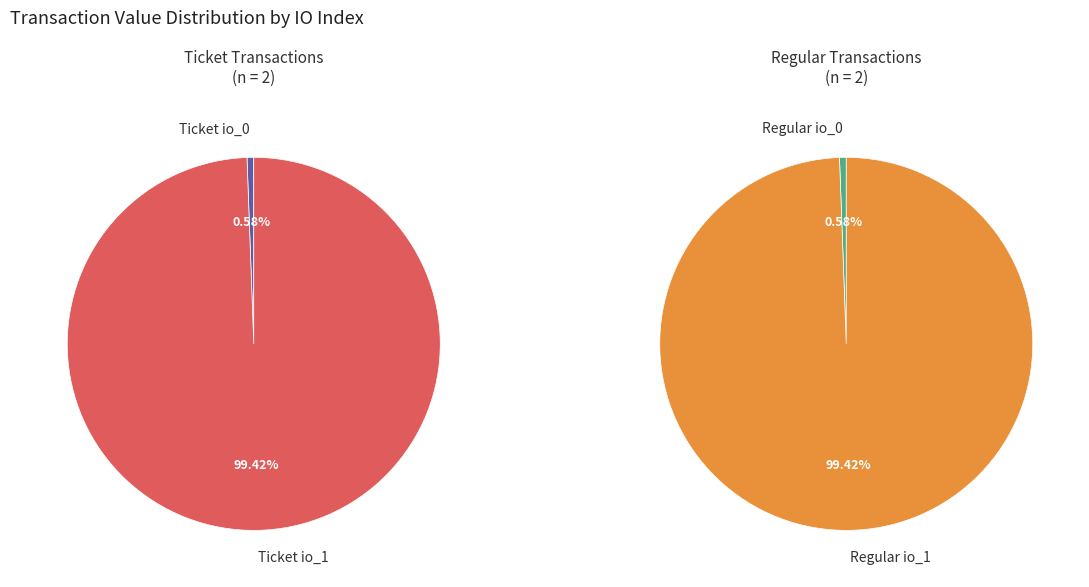

What is the largest slice in the pie chart?

Ticket io_1